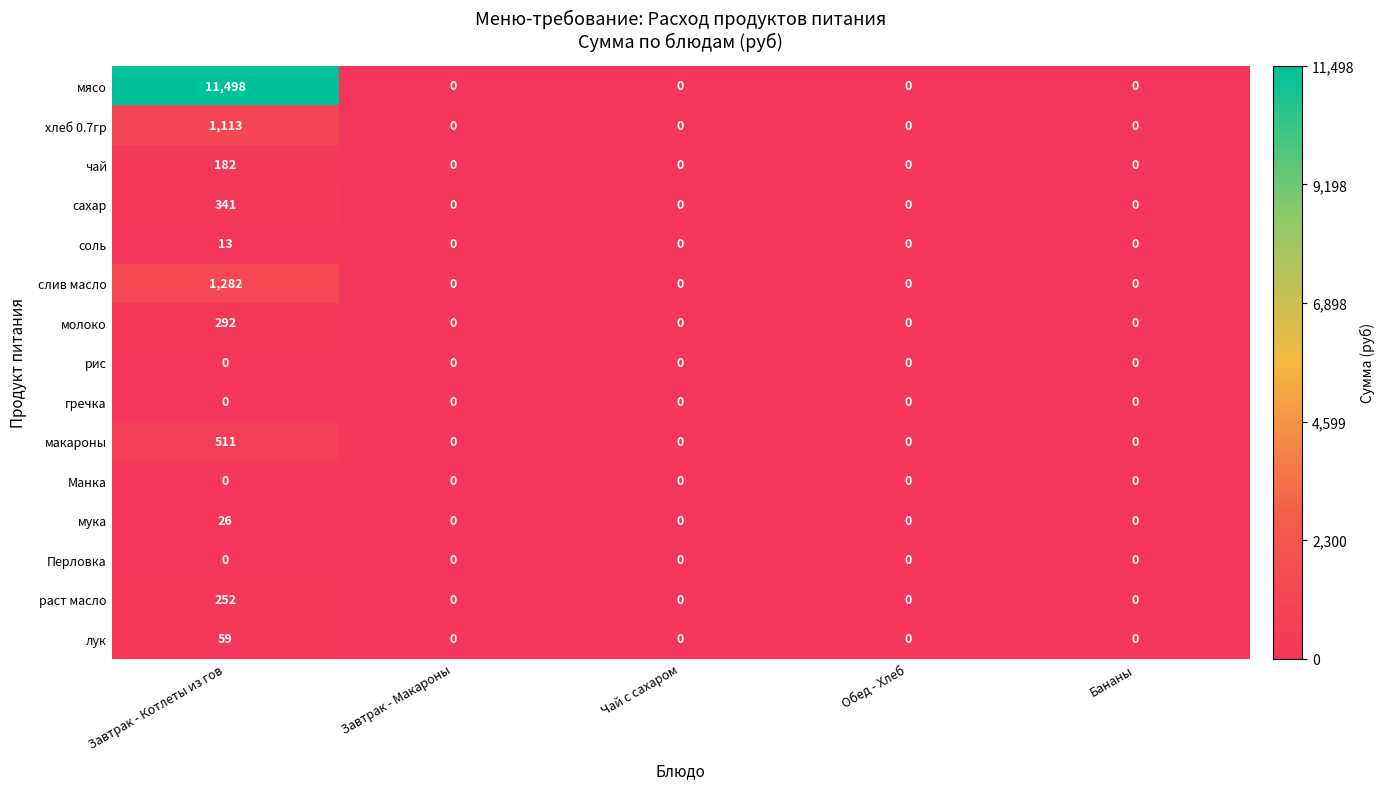

Which series has the widest spread of values?

мясо